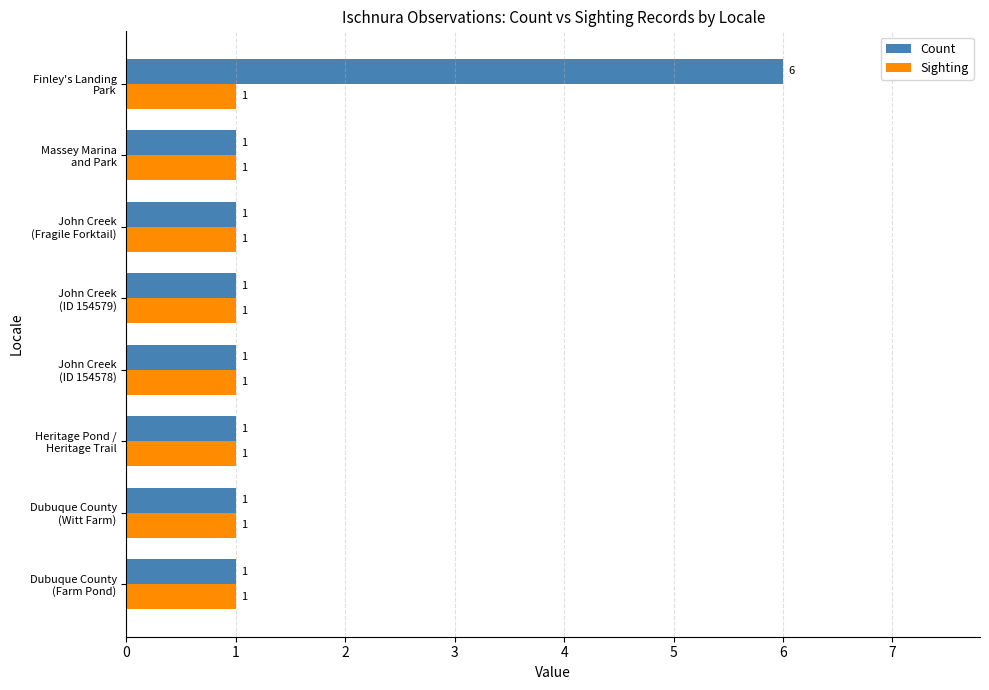

Which series has the largest total across all categories?

Count